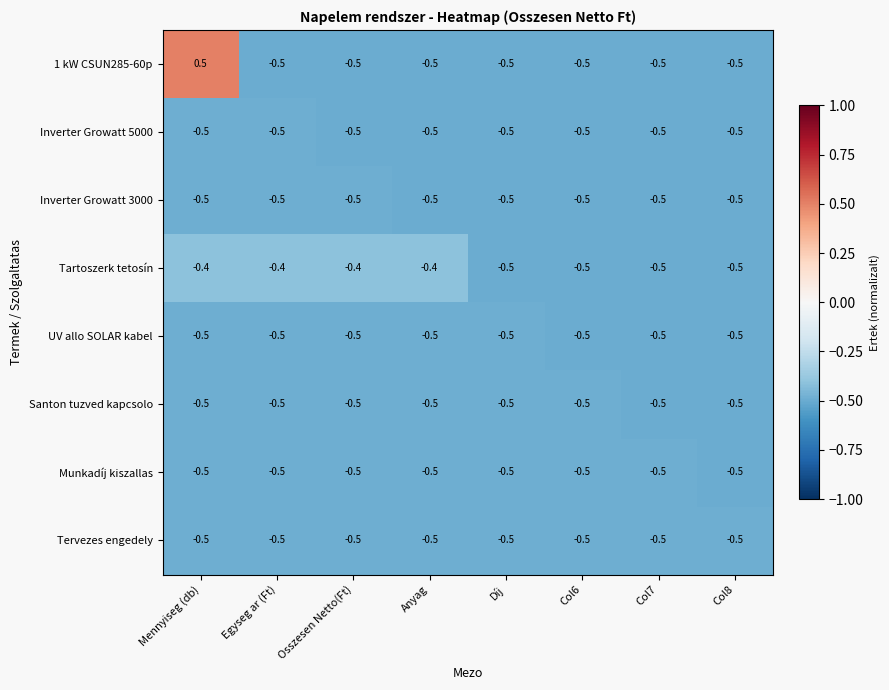

Count the number of data series in this chart.

8